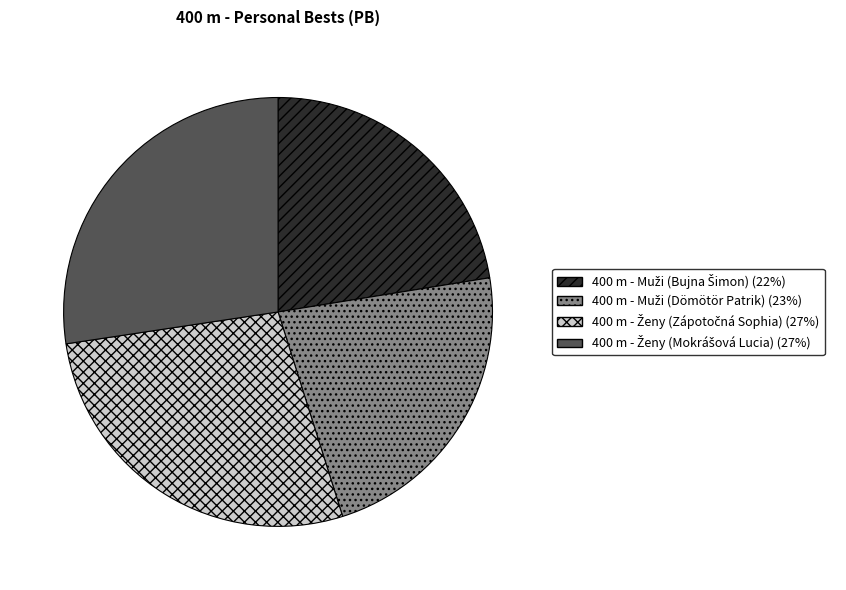

Is there any slice that represents more than half of the pie?

No